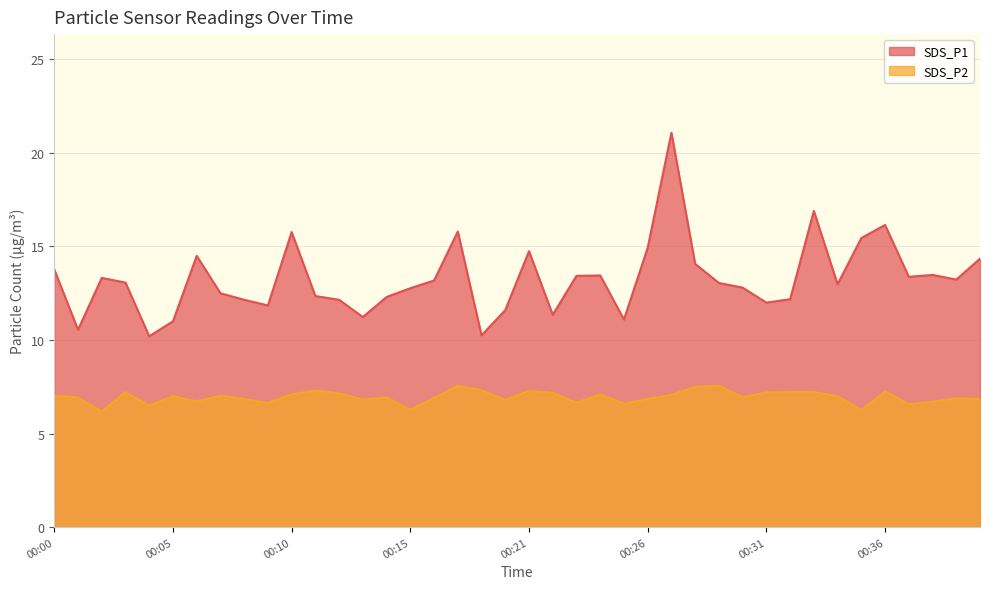

What is the highest value of the SDS_P2 series?

7.5